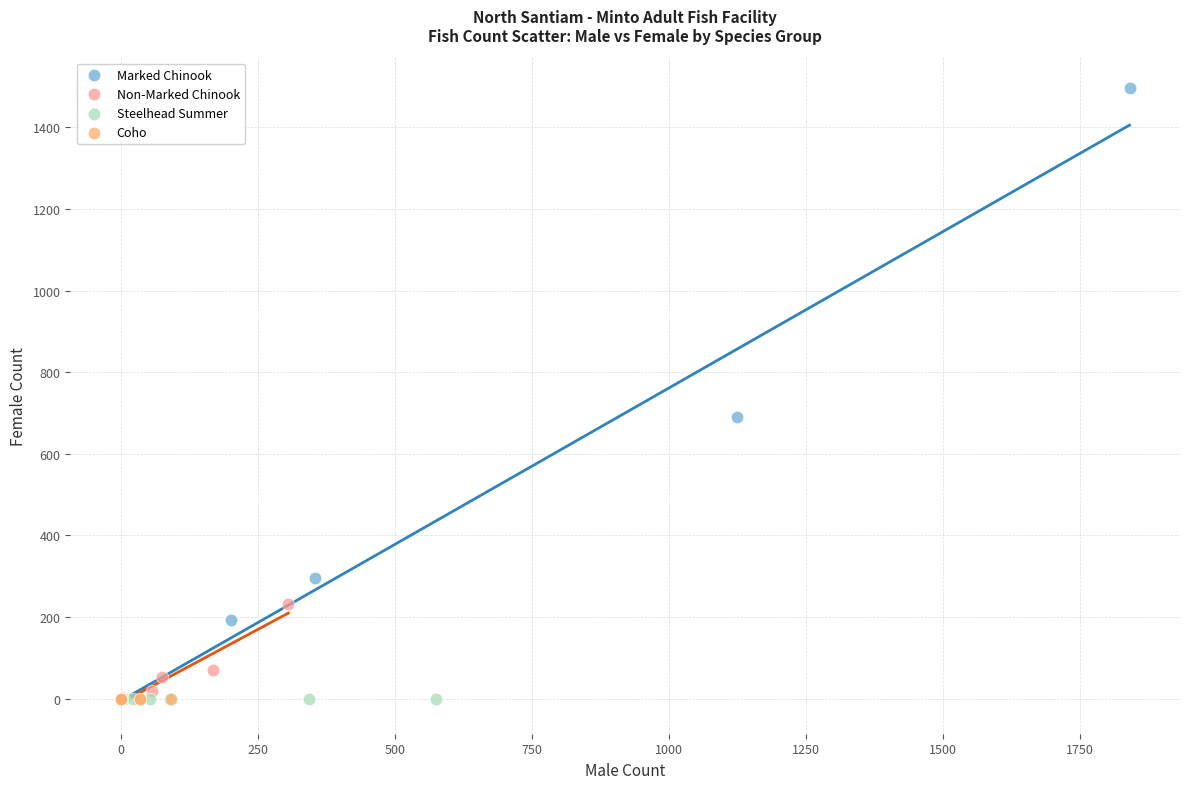

Which series reaches the maximum Y coordinate?

Marked Chinook